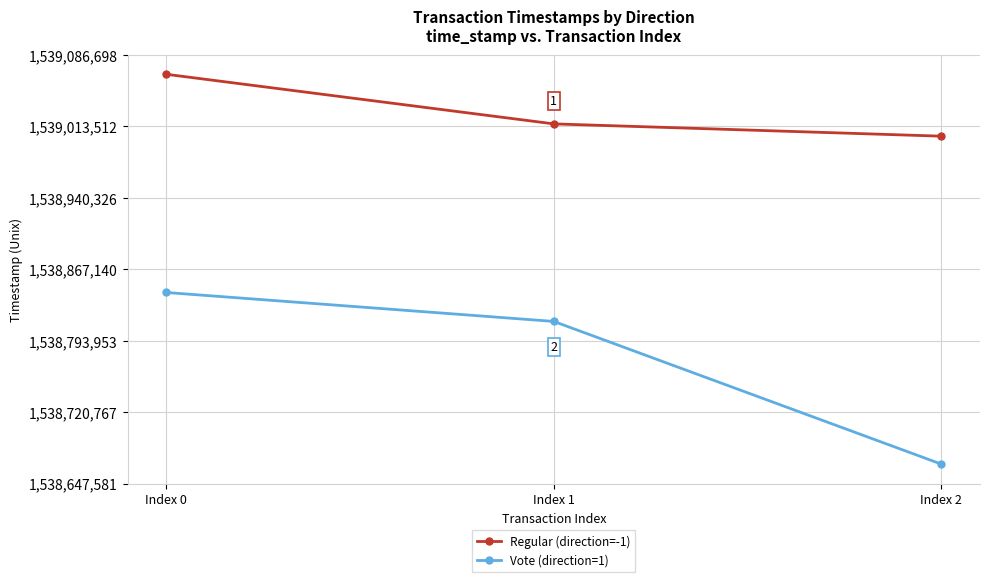

What is the value of the Vote (direction=1) point at the 1st from the left?

1538843268